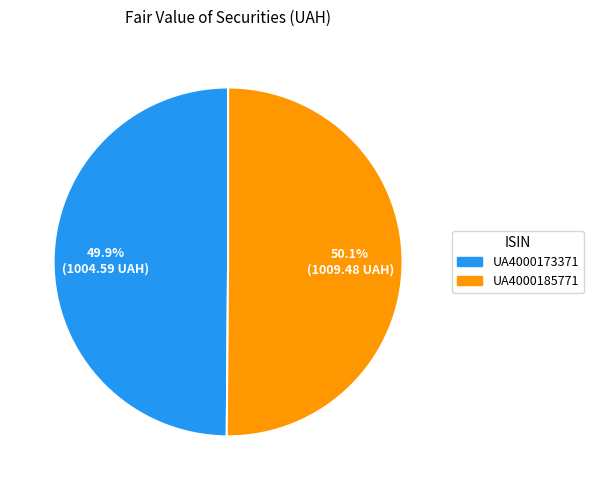

What percentage is the UA4000173371 slice, to the nearest percent?

50%